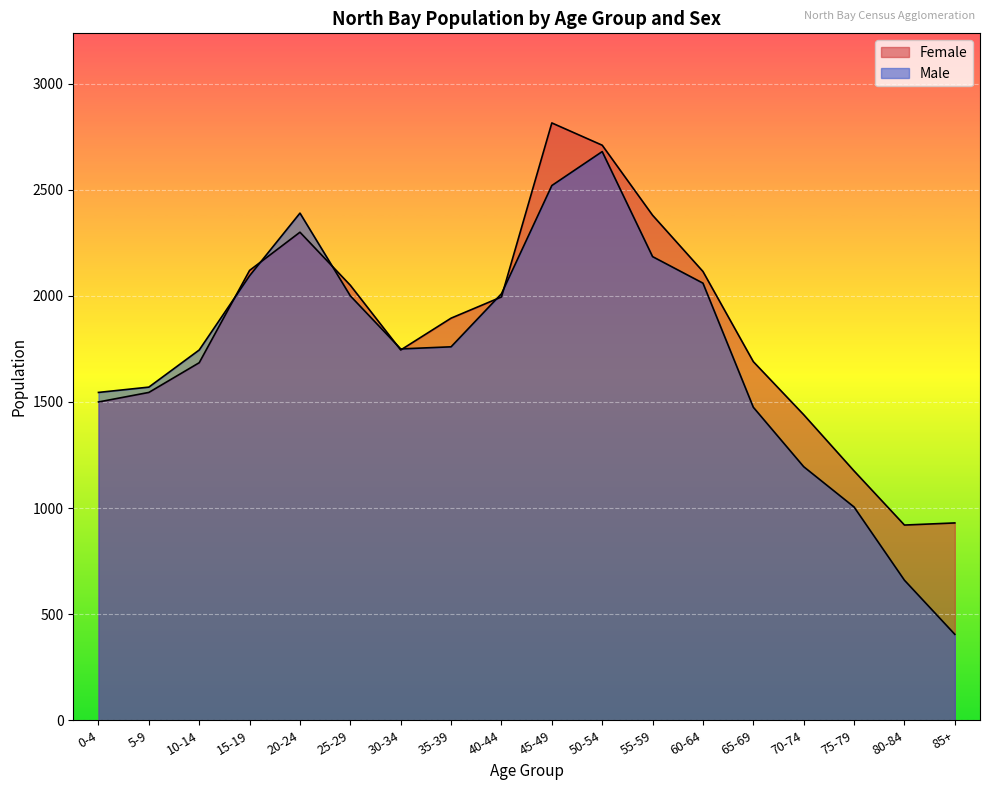

Does the chart display data point markers on the line(s)?

No